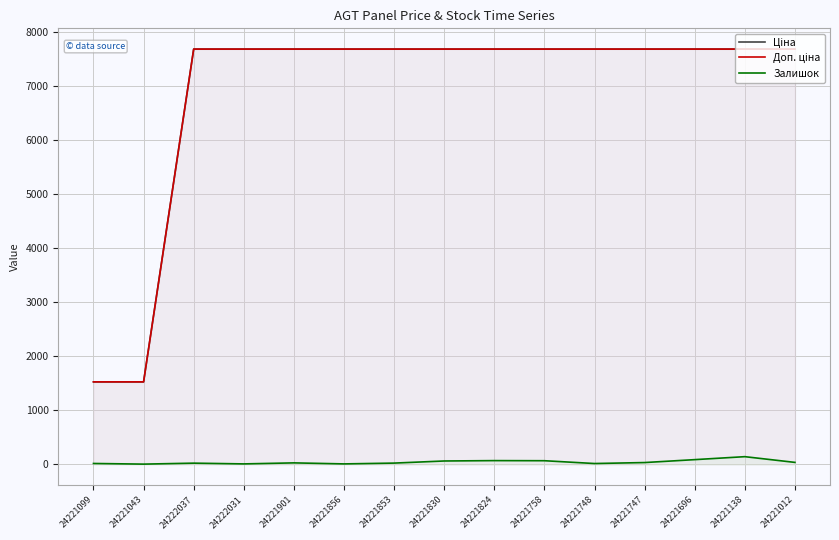

What are all the series names shown in the legend?

Ціна, Доп. ціна, Залишок